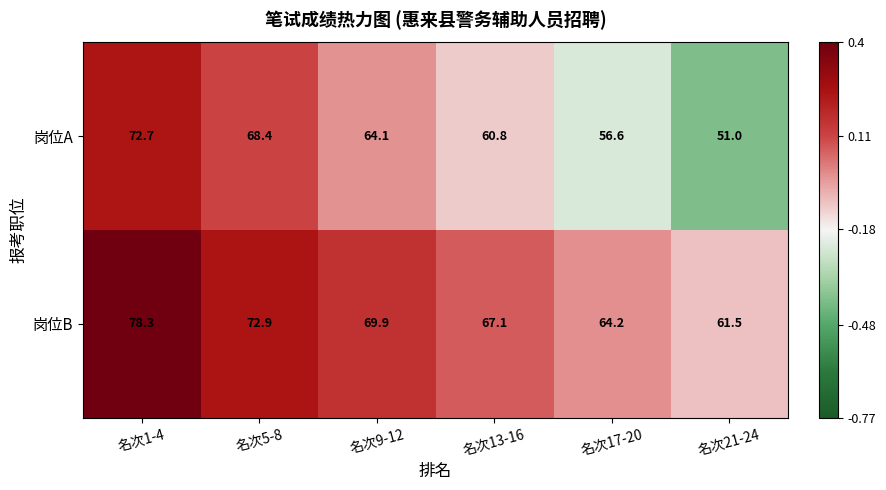

Where is 岗位B nearest to the value 69?

名次9-12